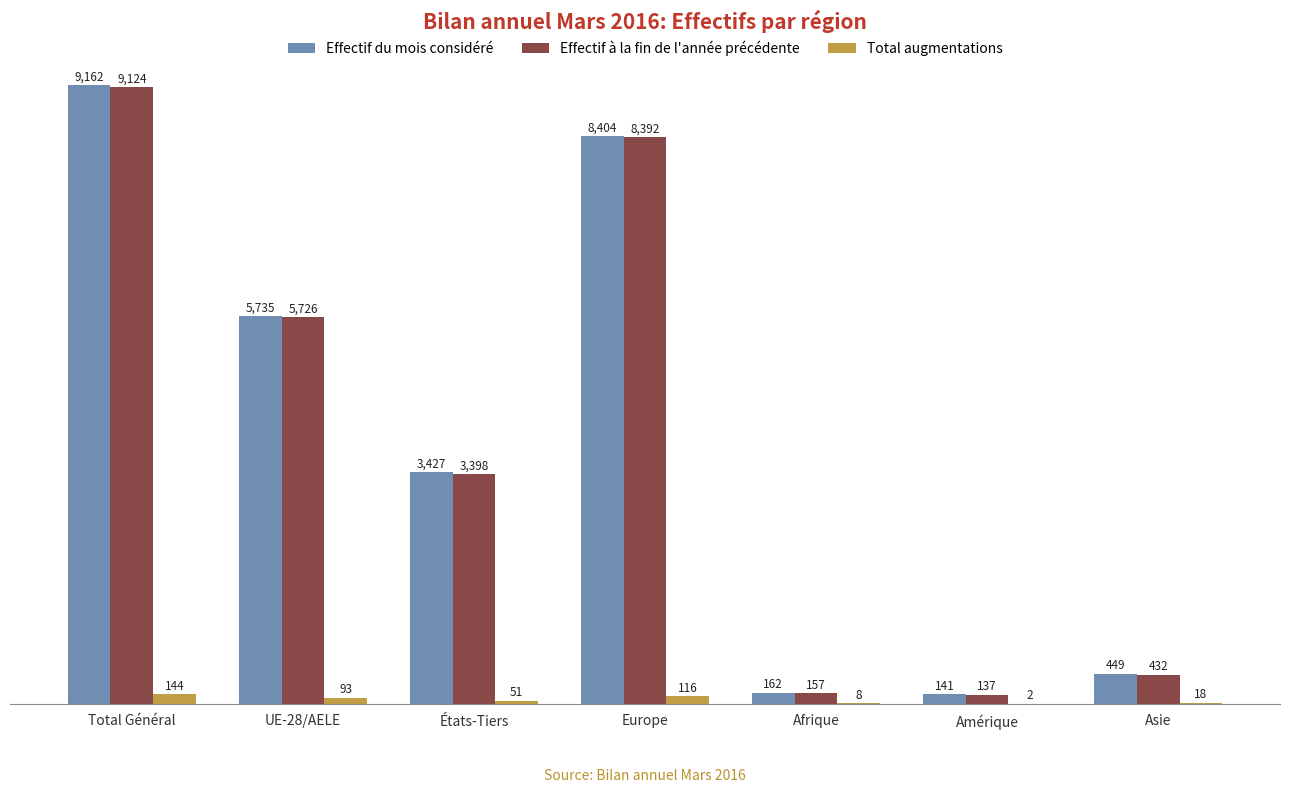

How many series are shown in this chart?

3